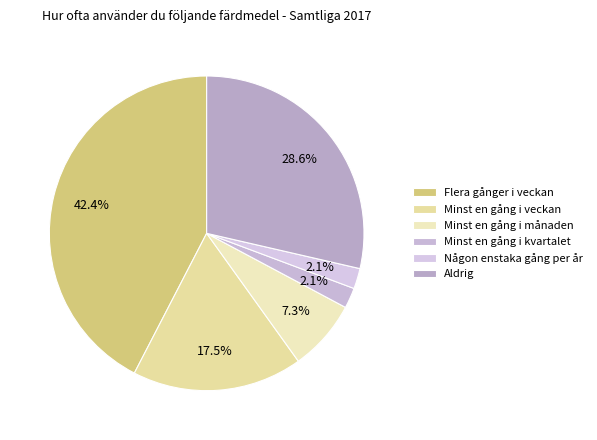

Is Minst en gång i kvartalet the majority of the pie?

No